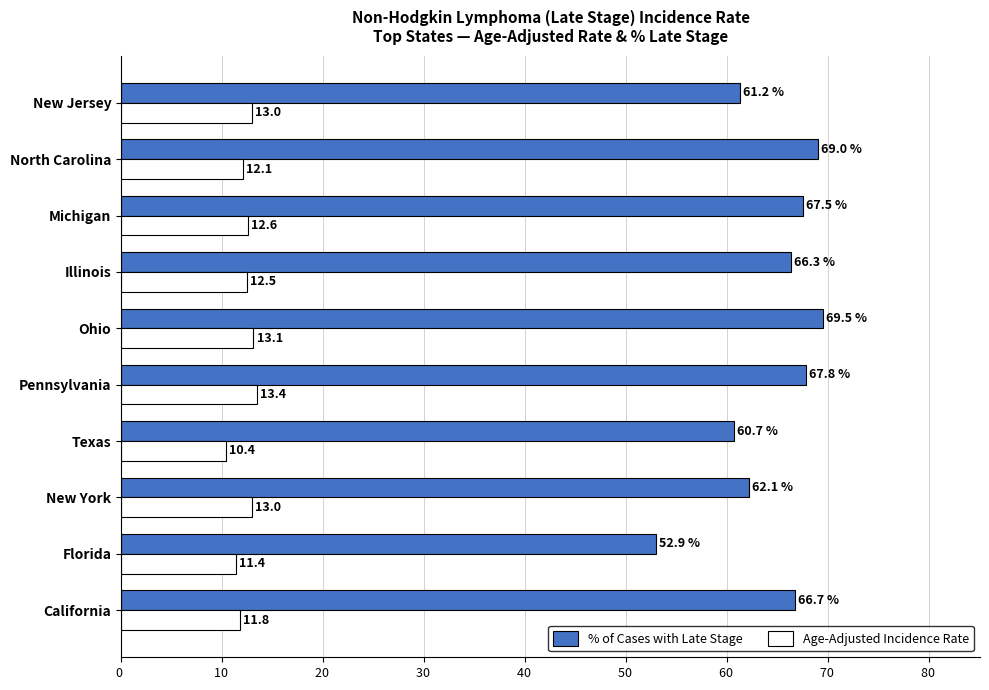

What is the average value of the Age-Adjusted Incidence Rate series?

12.3